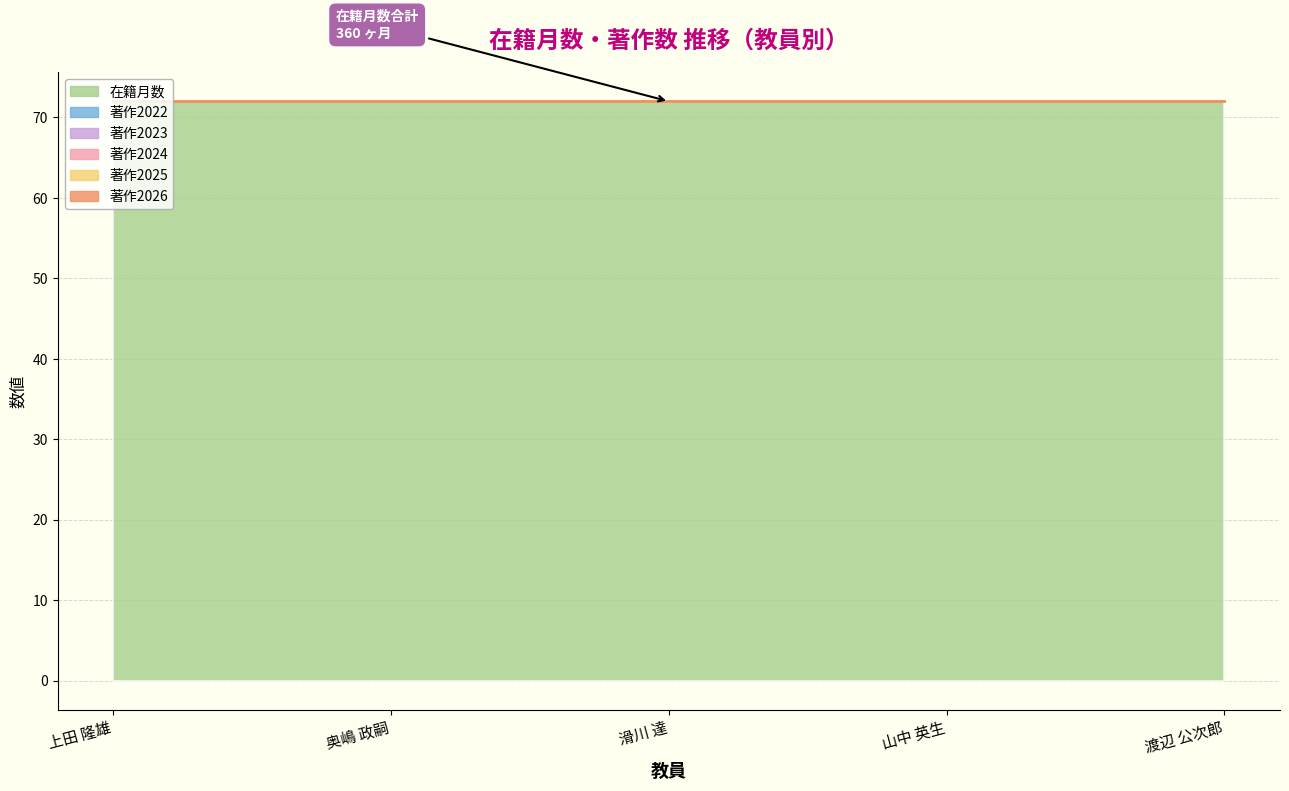

Does the chart have visible grid lines?

Yes